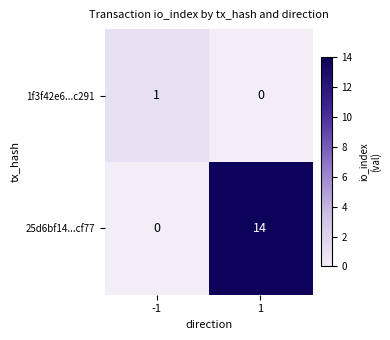

Which series has the largest total across all categories?

25d6bf14...cf77